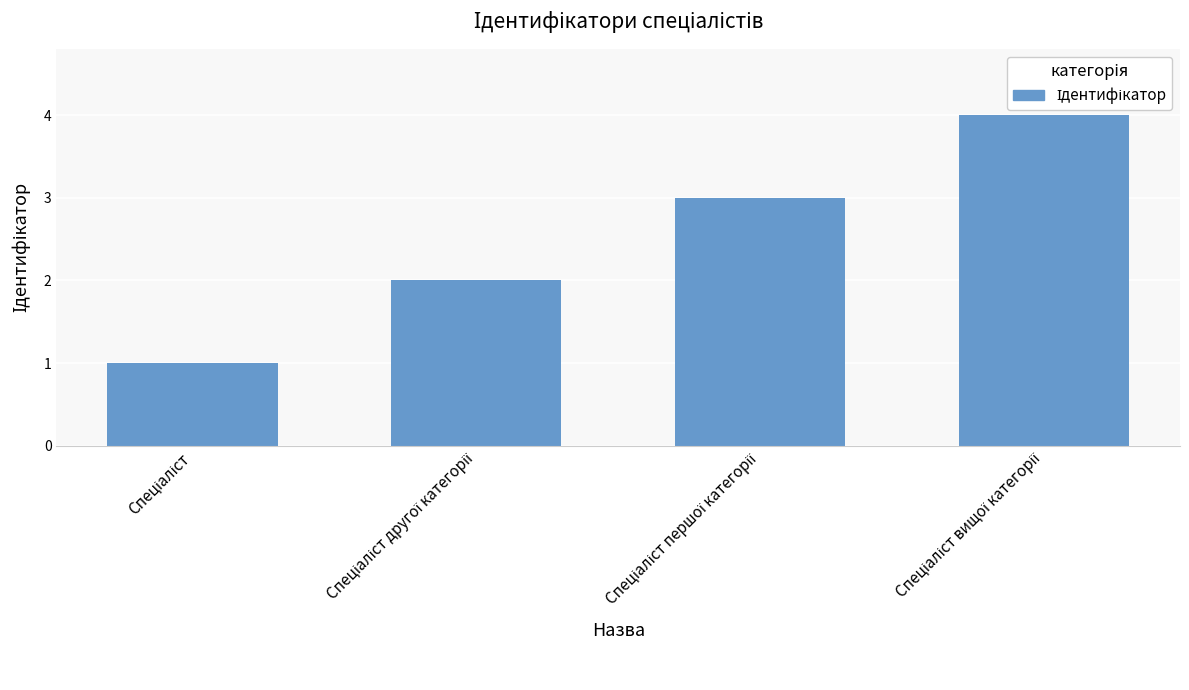

What is the maximum value shown in the chart?

4